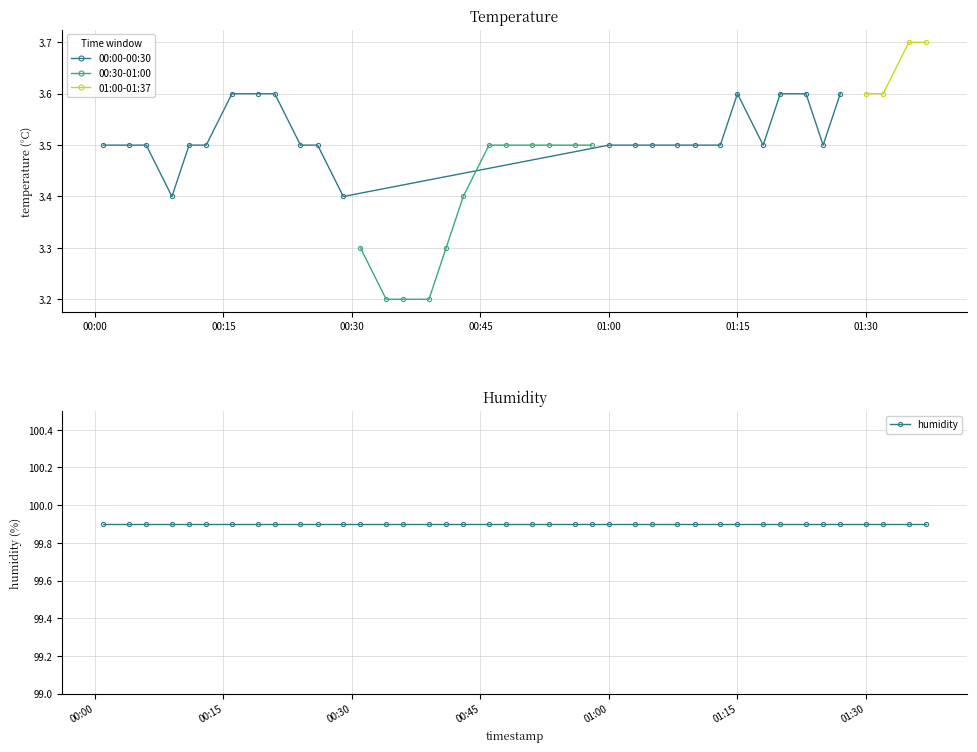

Is it true that 00:00-00:30 equals 2.4 at 01:00?

False